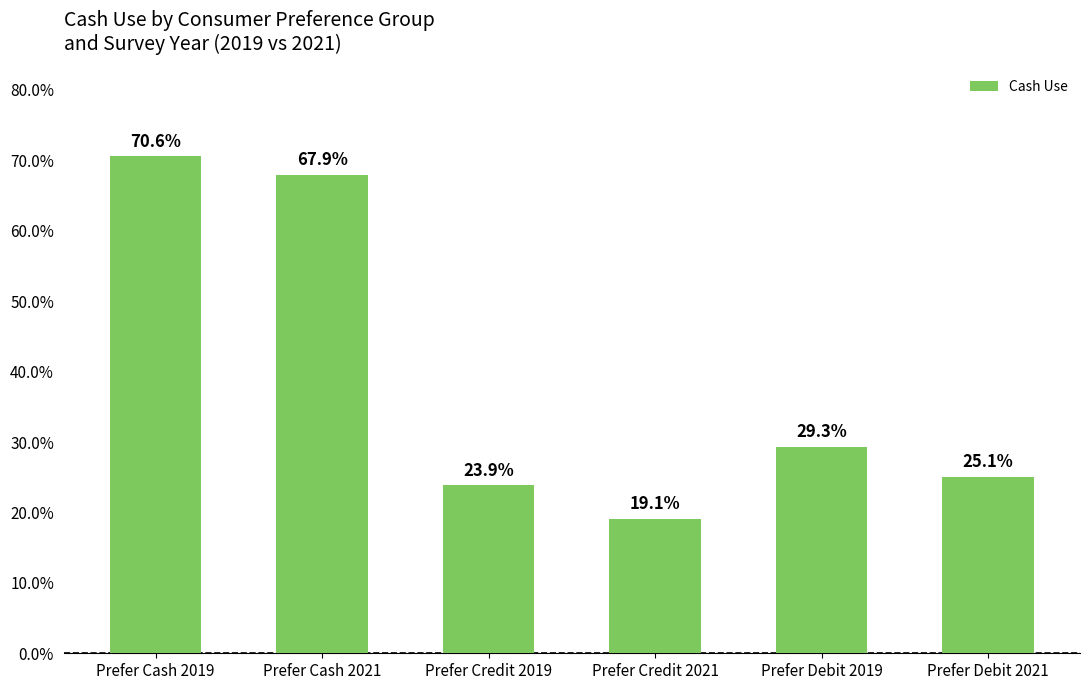

Reading left to right, what are all the values shown in this chart?

0.7	0.7	0.2	0.2	0.3	0.3